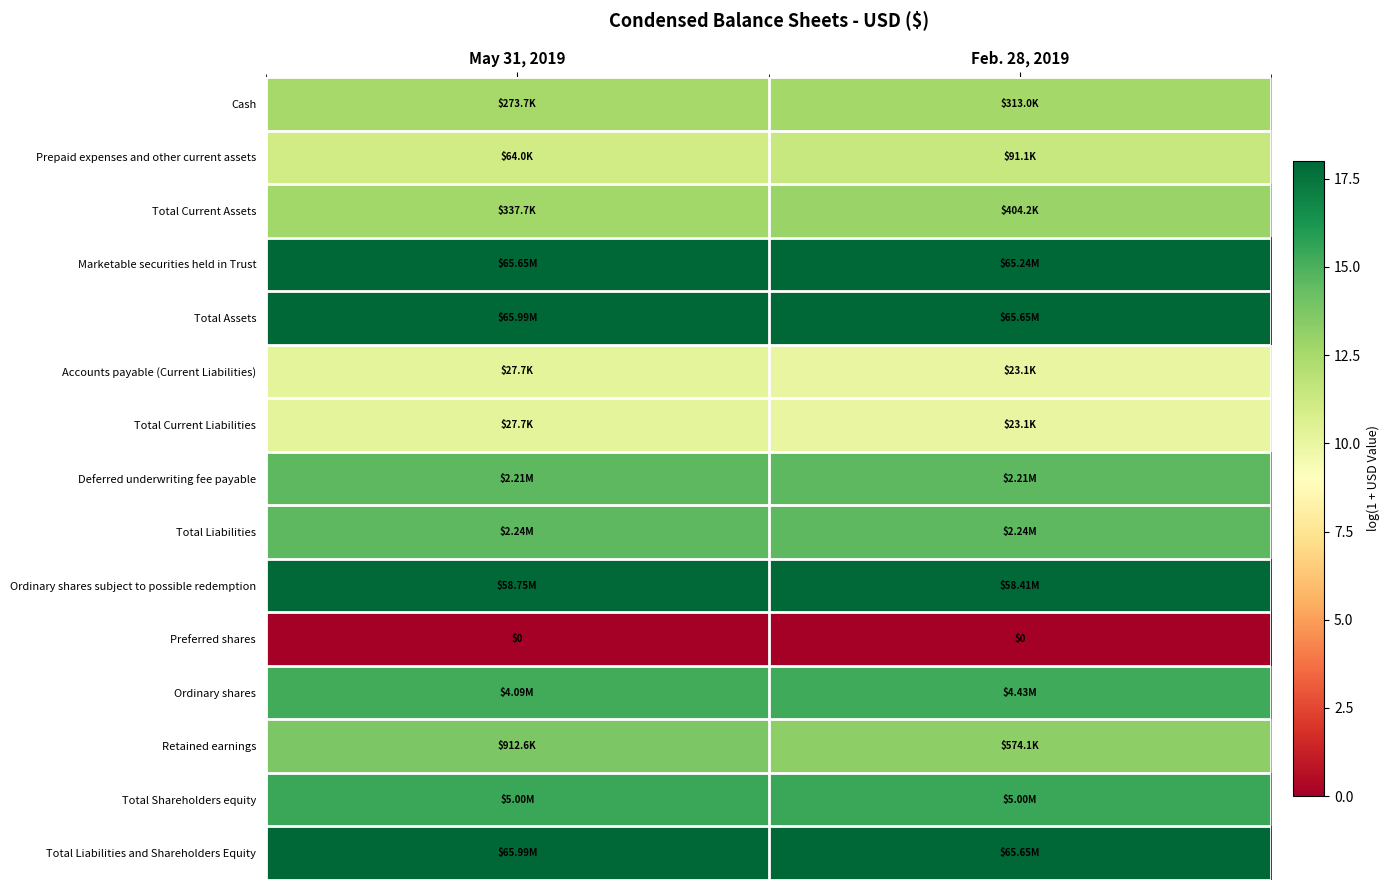

What is the total value across all series at May 31, 2019?

202.3